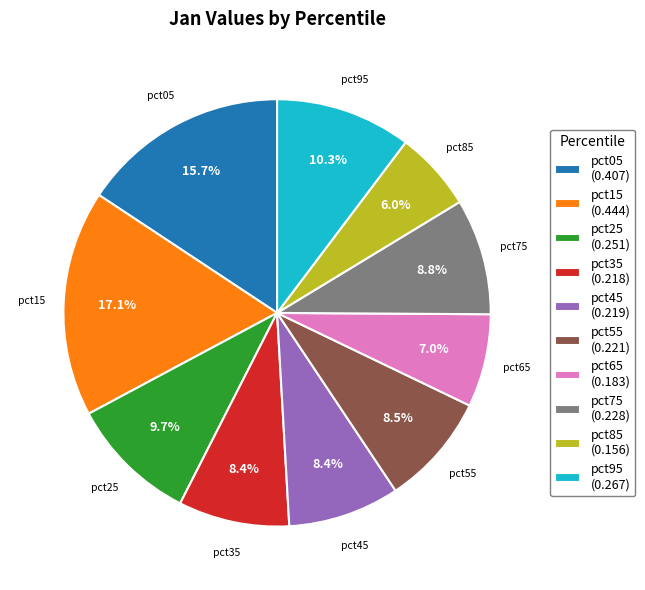

What percentage is the pct75 slice, to the nearest percent?

9%